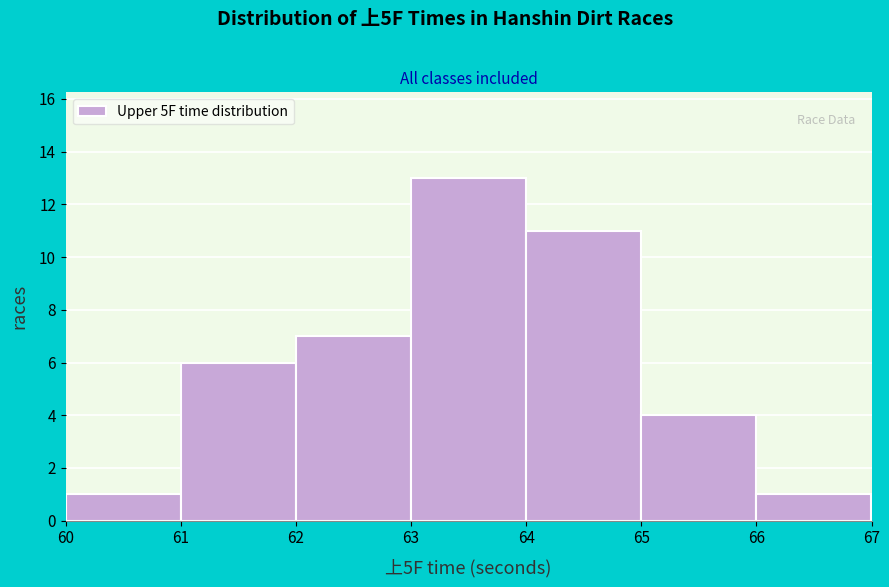

Reading left to right, transcribe this chart: for each bar, give the range it covers on the x-axis and its height. The values are not printed on the chart, so give them approximately, as read against the axis.

60 to 61: 1
61 to 62: 6
62 to 63: 7
63 to 64: 13
64 to 65: 11
65 to 66: 4
66 to 67: 1